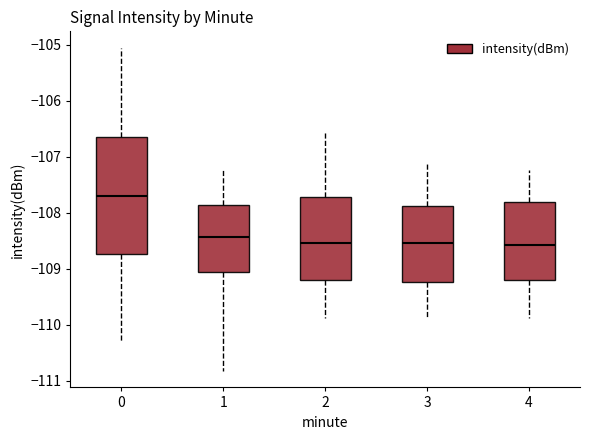

Comparing the boxes themselves (not the whiskers), which one is the tallest?

0